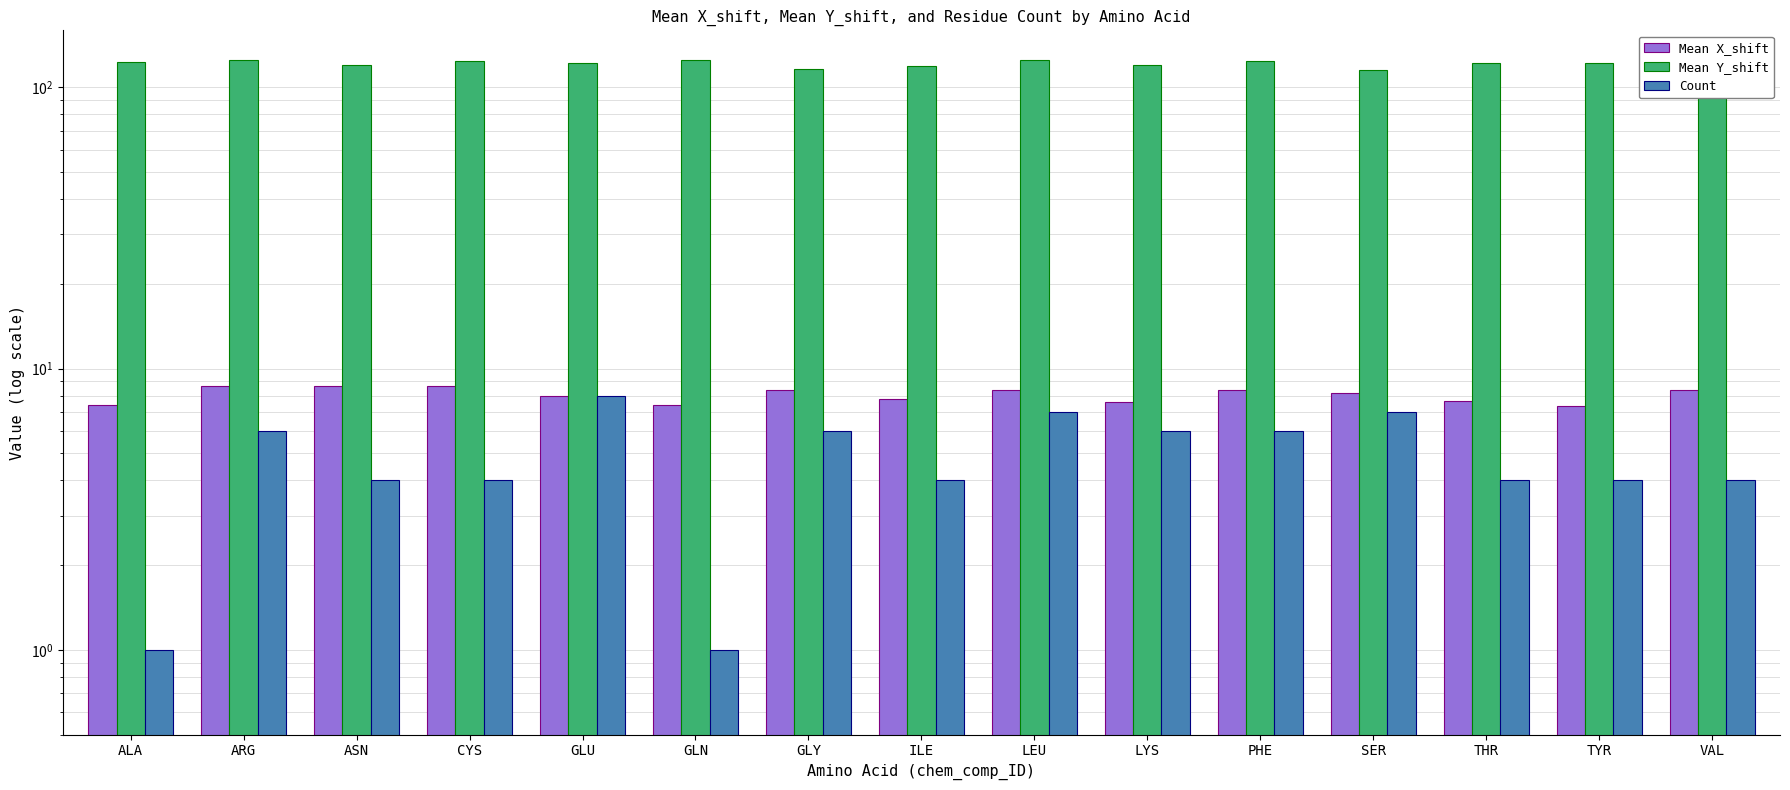

Reading left to right, transcribe all the data shown in this chart.

Mean X_shift: ALA=7.4	ARG=8.7	ASN=8.6	CYS=8.7	GLU=8.0	GLN=7.4	GLY=8.4	ILE=7.8	LEU=8.4	LYS=7.6	PHE=8.4	SER=8.2	THR=7.7	TYR=7.4	VAL=8.4
Mean Y_shift: ALA=122.9	ARG=124.7	ASN=119.8	CYS=124.2	GLU=122.3	GLN=124.8	GLY=115.8	ILE=119.3	LEU=125.1	LYS=120.0	PHE=124.2	SER=115.5	THR=122.0	TYR=121.7	VAL=122.1
Count: ALA=1.0	ARG=6.0	ASN=4.0	CYS=4.0	GLU=8.0	GLN=1.0	GLY=6.0	ILE=4.0	LEU=7.0	LYS=6.0	PHE=6.0	SER=7.0	THR=4.0	TYR=4.0	VAL=4.0